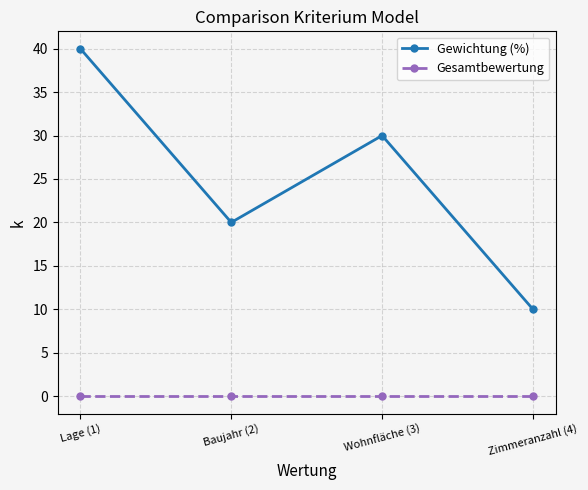

What is the sum of all Gewichtung (%) values?

100